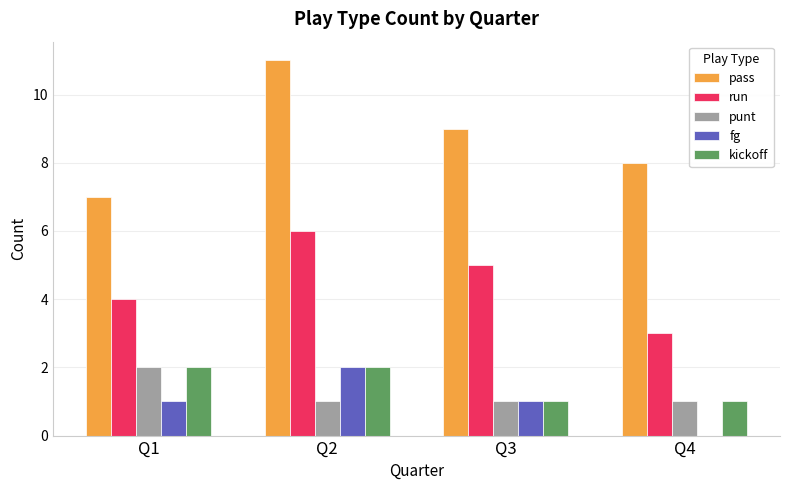

Read the run value at Q1.

4